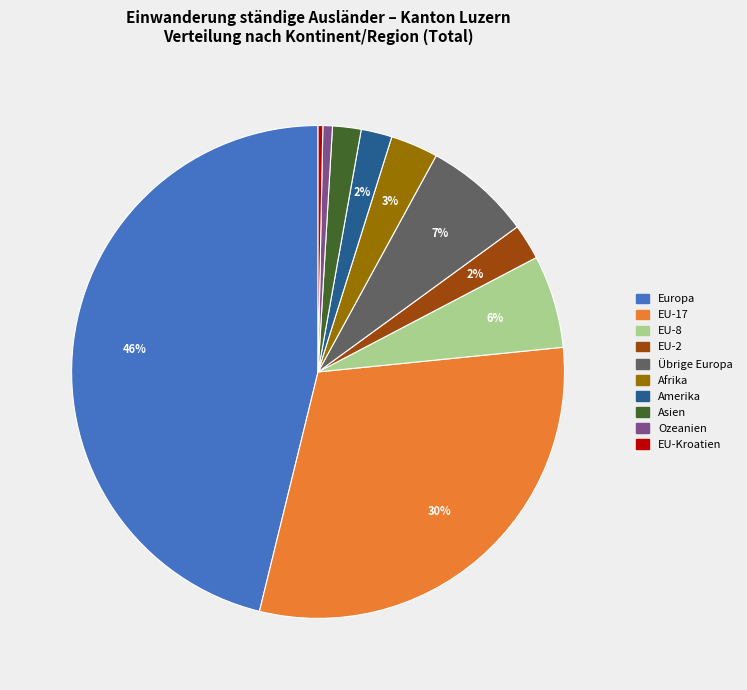

To the nearest percent, what is the combined percentage of Amerika and Ozeanien?

3%